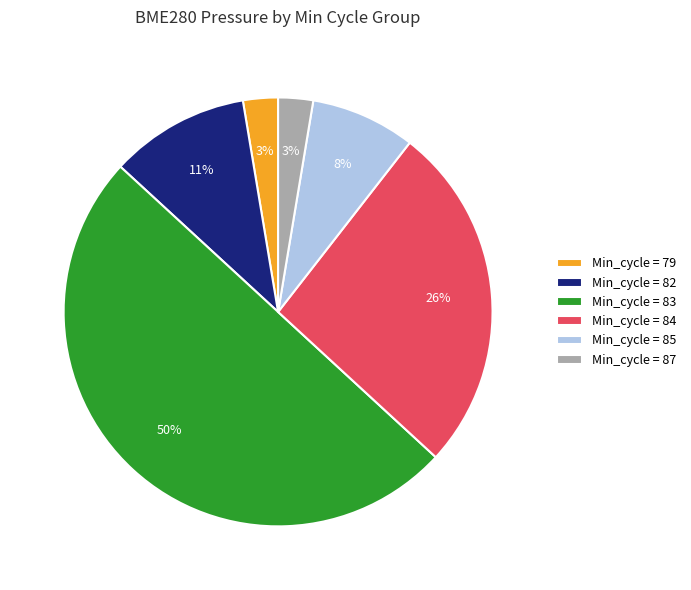

Do Min_cycle = 84 and Min_cycle = 85 together represent more than half of the pie?

No